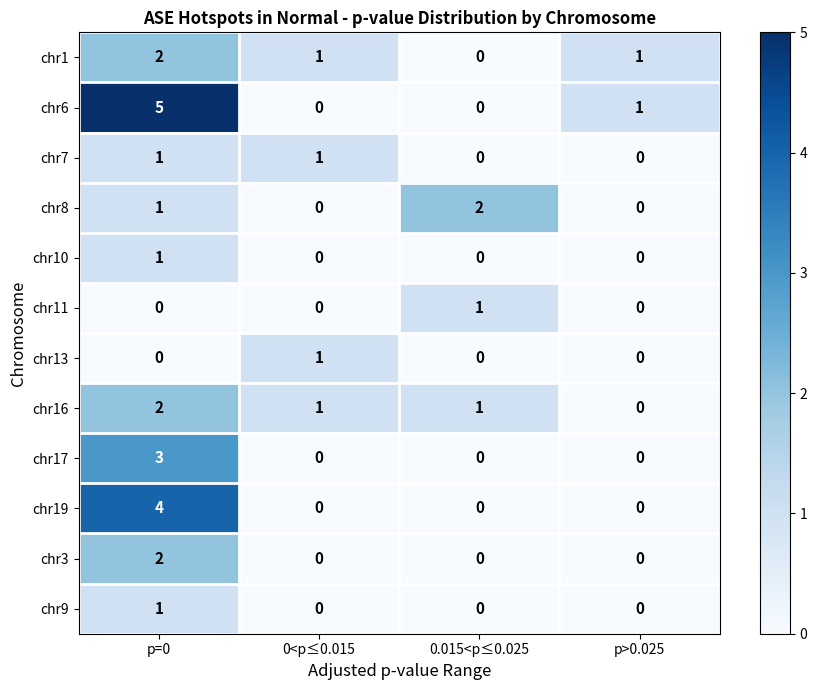

At how many categories does at least one series exceed 0?

4